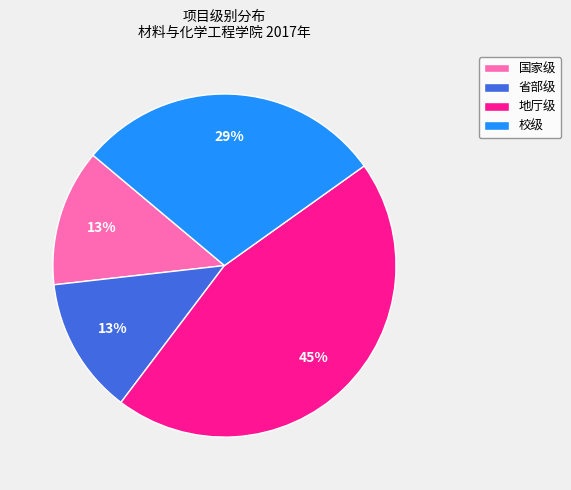

What is the ratio of the value at 地厅级 to the value at 校级?

1.6